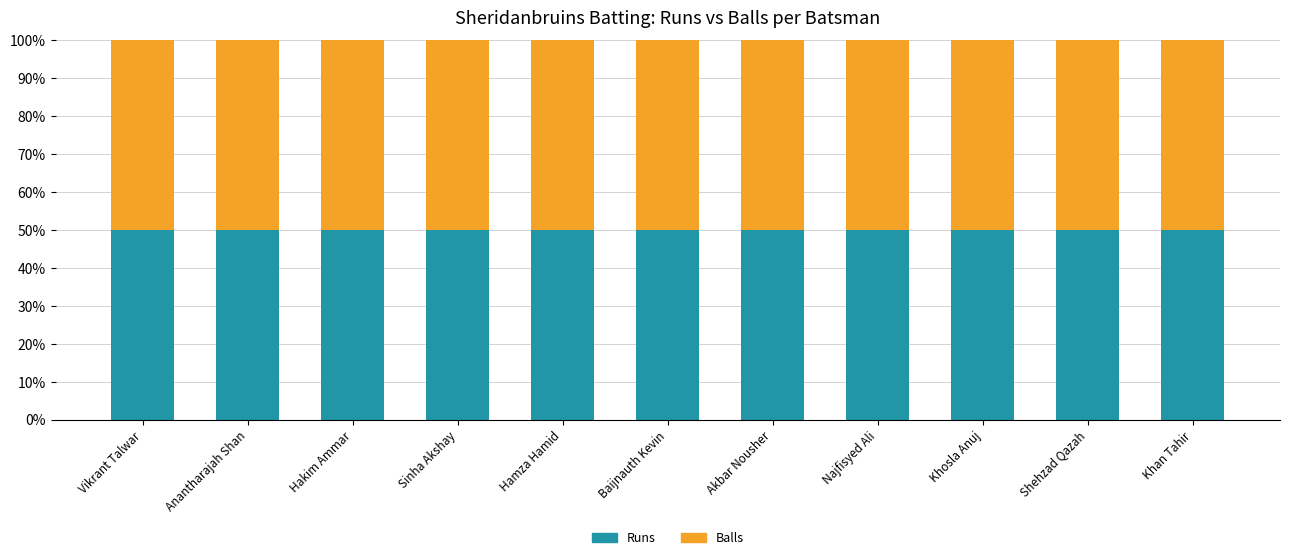

Are the bars horizontal?

No